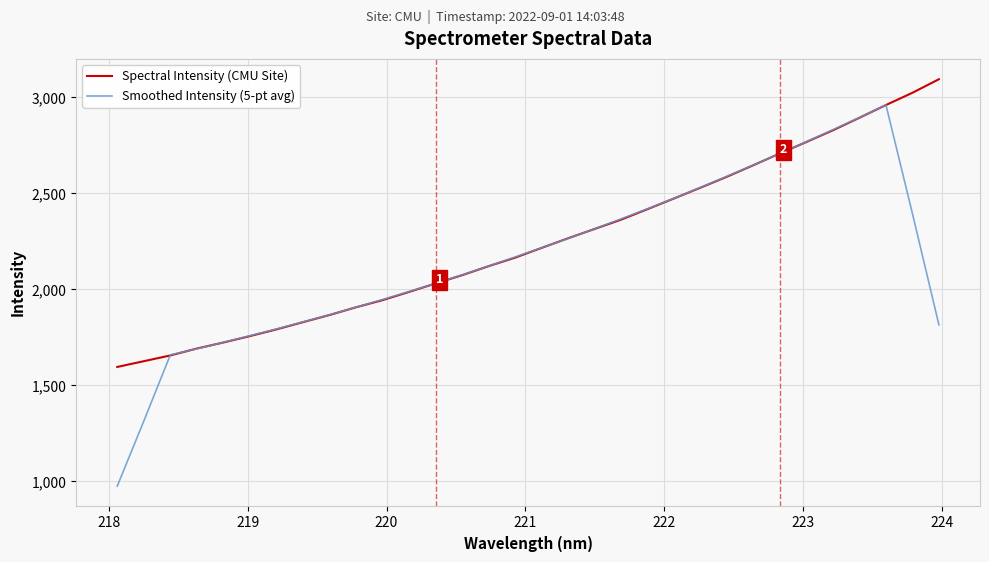

After their last crossing, which series has the higher values: Spectral Intensity (CMU Site) or Smoothed Intensity (5-pt avg)?

Spectral Intensity (CMU Site)